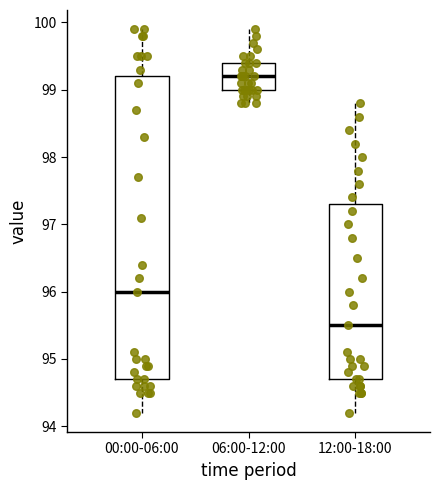

Where does the upper whisker of the box for 12:00-18:00 end on the y-axis? The values are not printed on the chart, so give them approximately, as read against the axis.

98.8